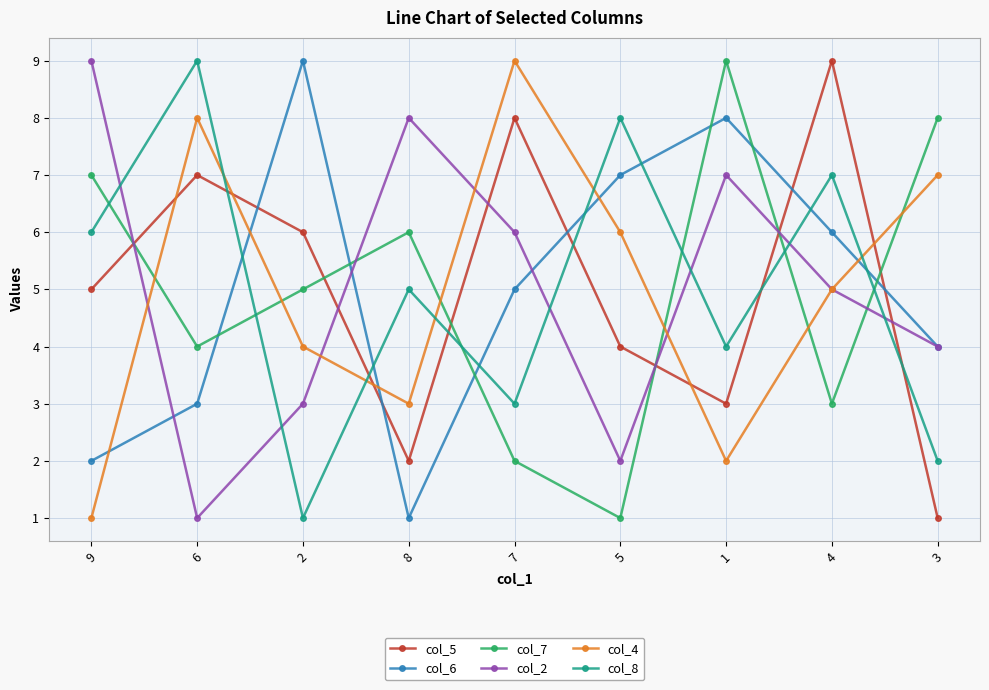

Reading left to right, list all the values displayed in this chart.

col_5: 9=5	6=7	2=6	8=2	7=8	5=4	1=3	4=9	3=1
col_6: 9=2	6=3	2=9	8=1	7=5	5=7	1=8	4=6	3=4
col_7: 9=7	6=4	2=5	8=6	7=2	5=1	1=9	4=3	3=8
col_2: 9=9	6=1	2=3	8=8	7=6	5=2	1=7	4=5	3=4
col_4: 9=1	6=8	2=4	8=3	7=9	5=6	1=2	4=5	3=7
col_8: 9=6	6=9	2=1	8=5	7=3	5=8	1=4	4=7	3=2